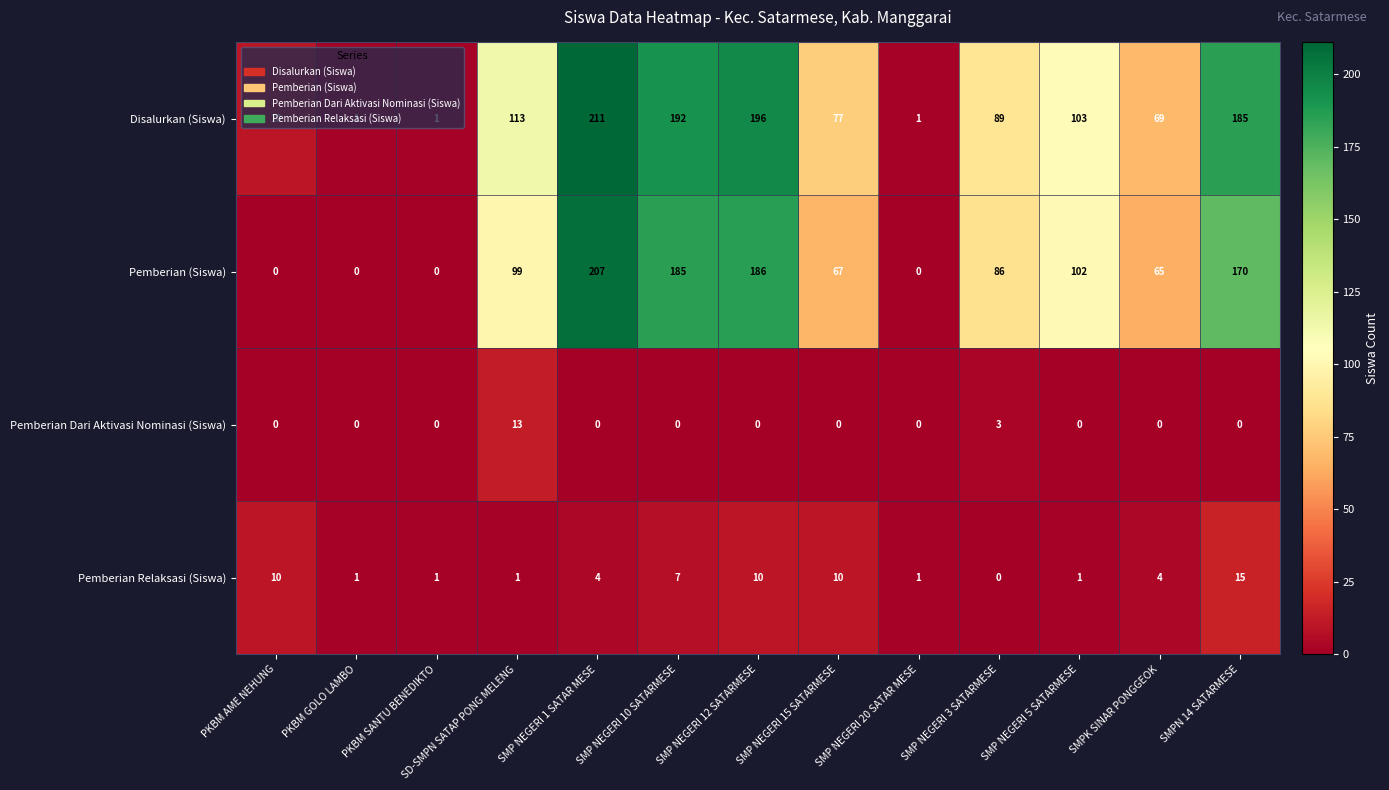

How many distinct data groups are displayed?

4